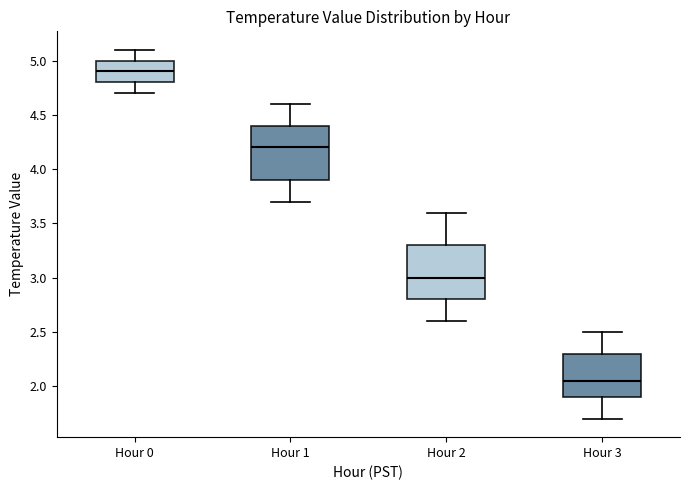

Where is the lower edge of the box for Hour 0 on the y-axis? The values are not printed on the chart, so give them approximately, as read against the axis.

4.80